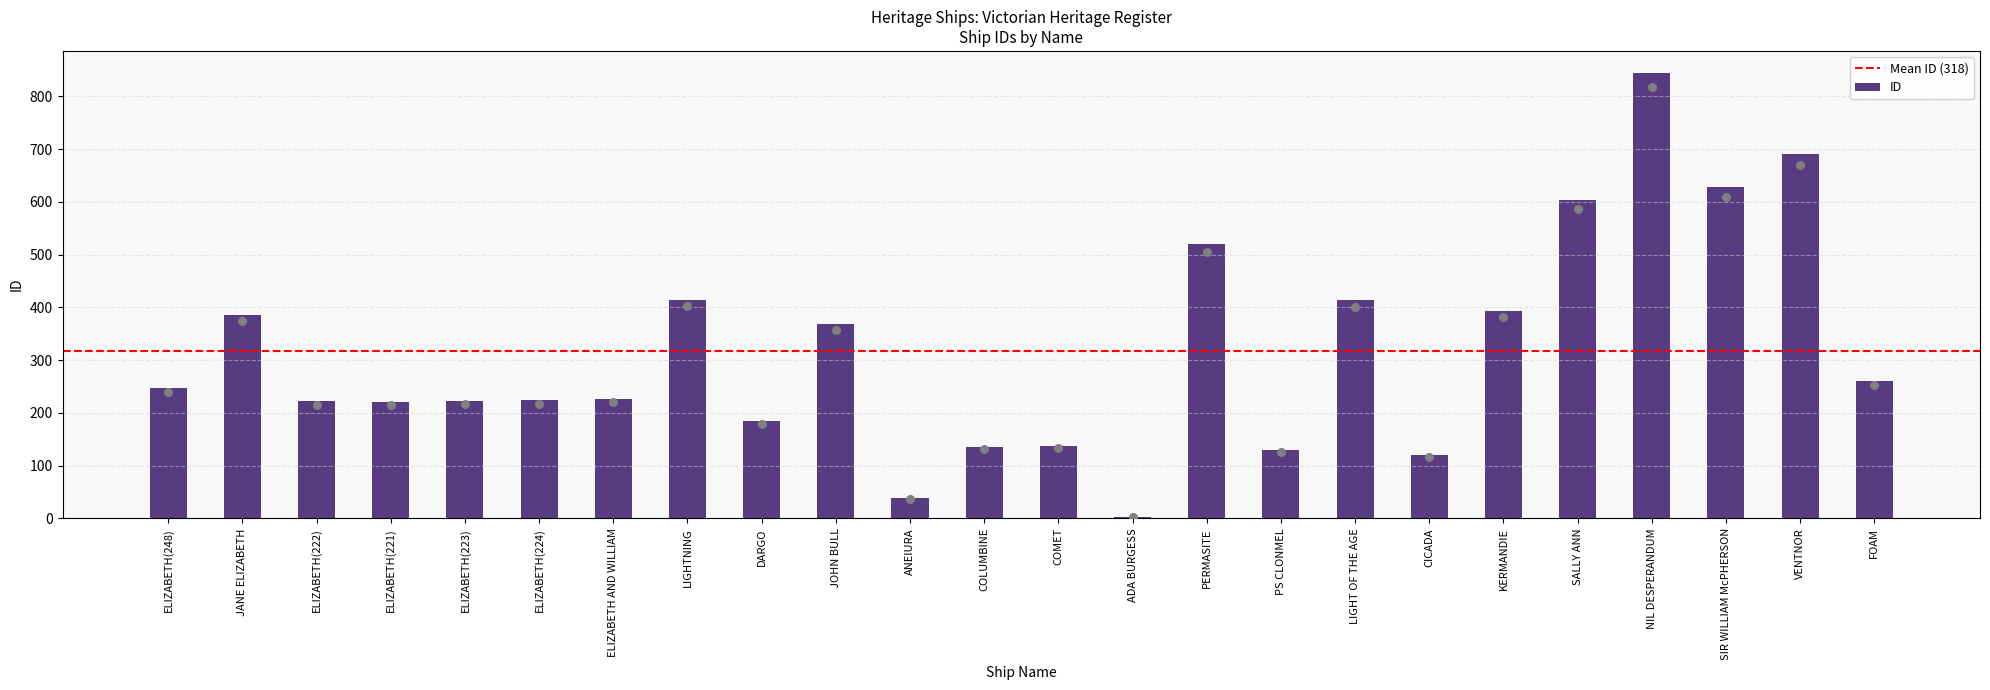

Between JANE ELIZABETH and KERMANDIE, which is larger?

KERMANDIE